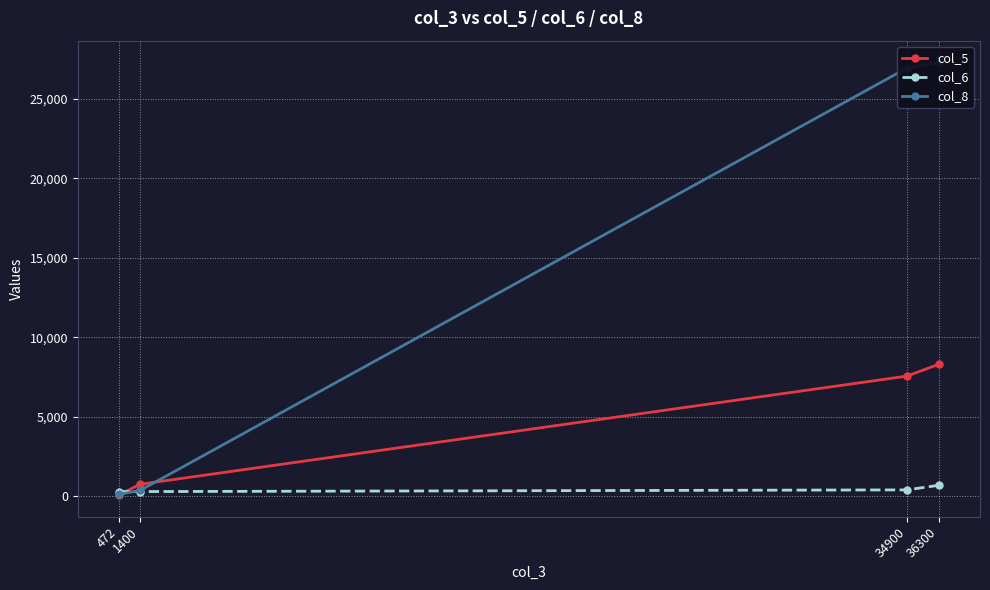

Reading left to right, what are all the values shown in this chart?

col_5: 36300=8307	34900=7557	1400=750	472=66
col_6: 36300=687	34900=397	1400=290	472=292
col_8: 36300=27306	34900=26946	1400=360	472=114